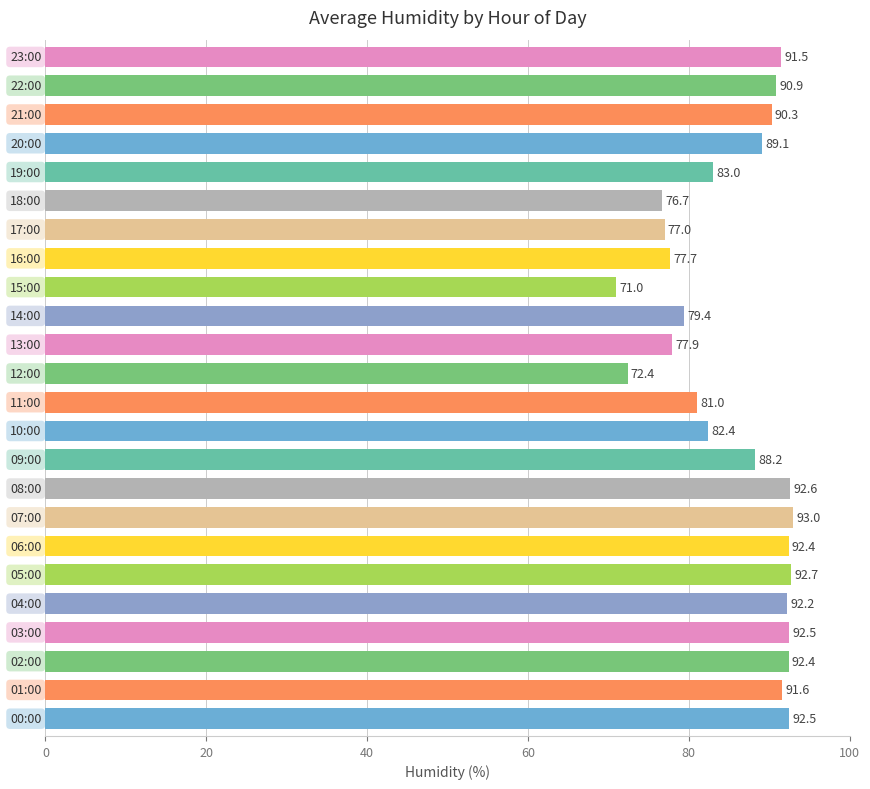

What is the sum of all values?

2060.4